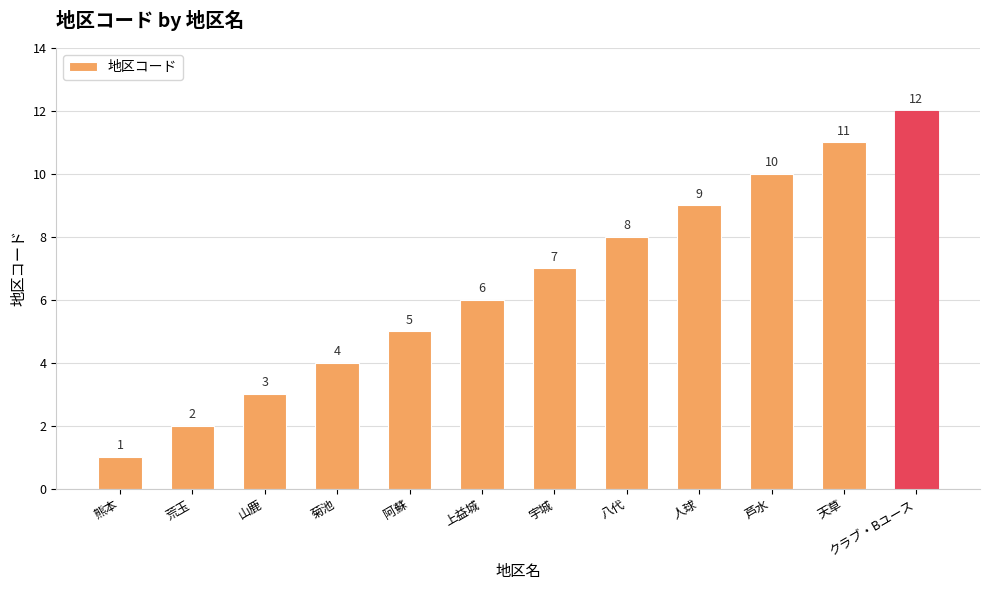

Which has a higher value, クラブ・Bユース or 山鹿?

クラブ・Bユース